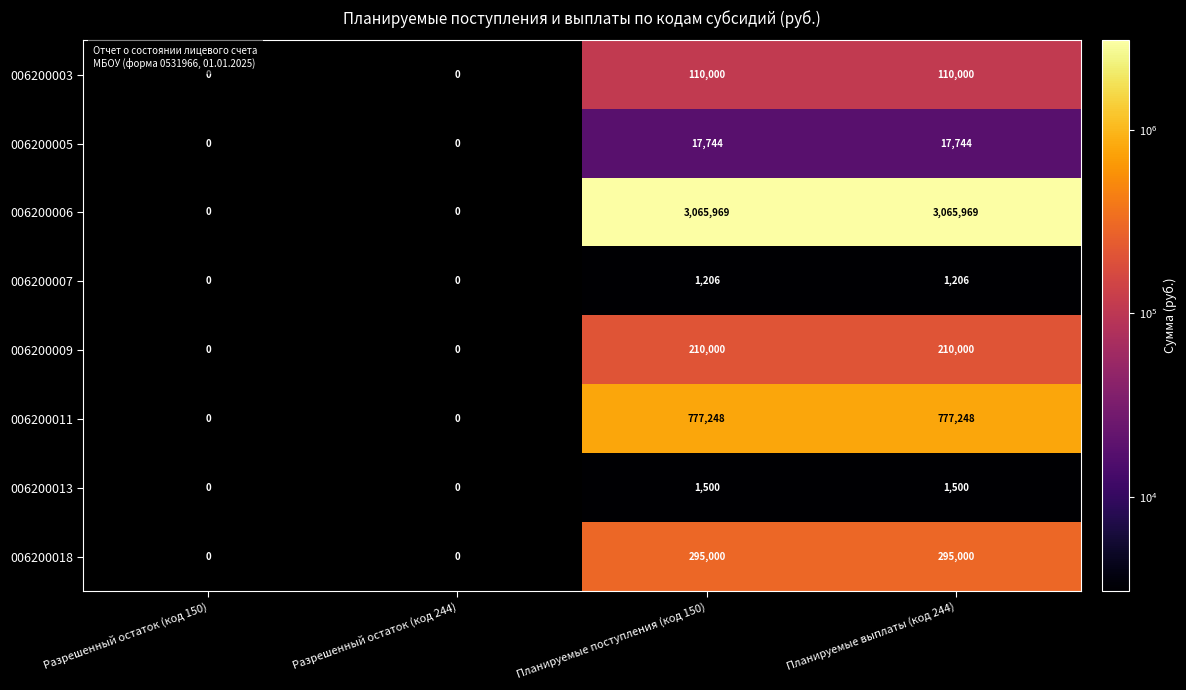

What is the maximum value for 006200005?

17744